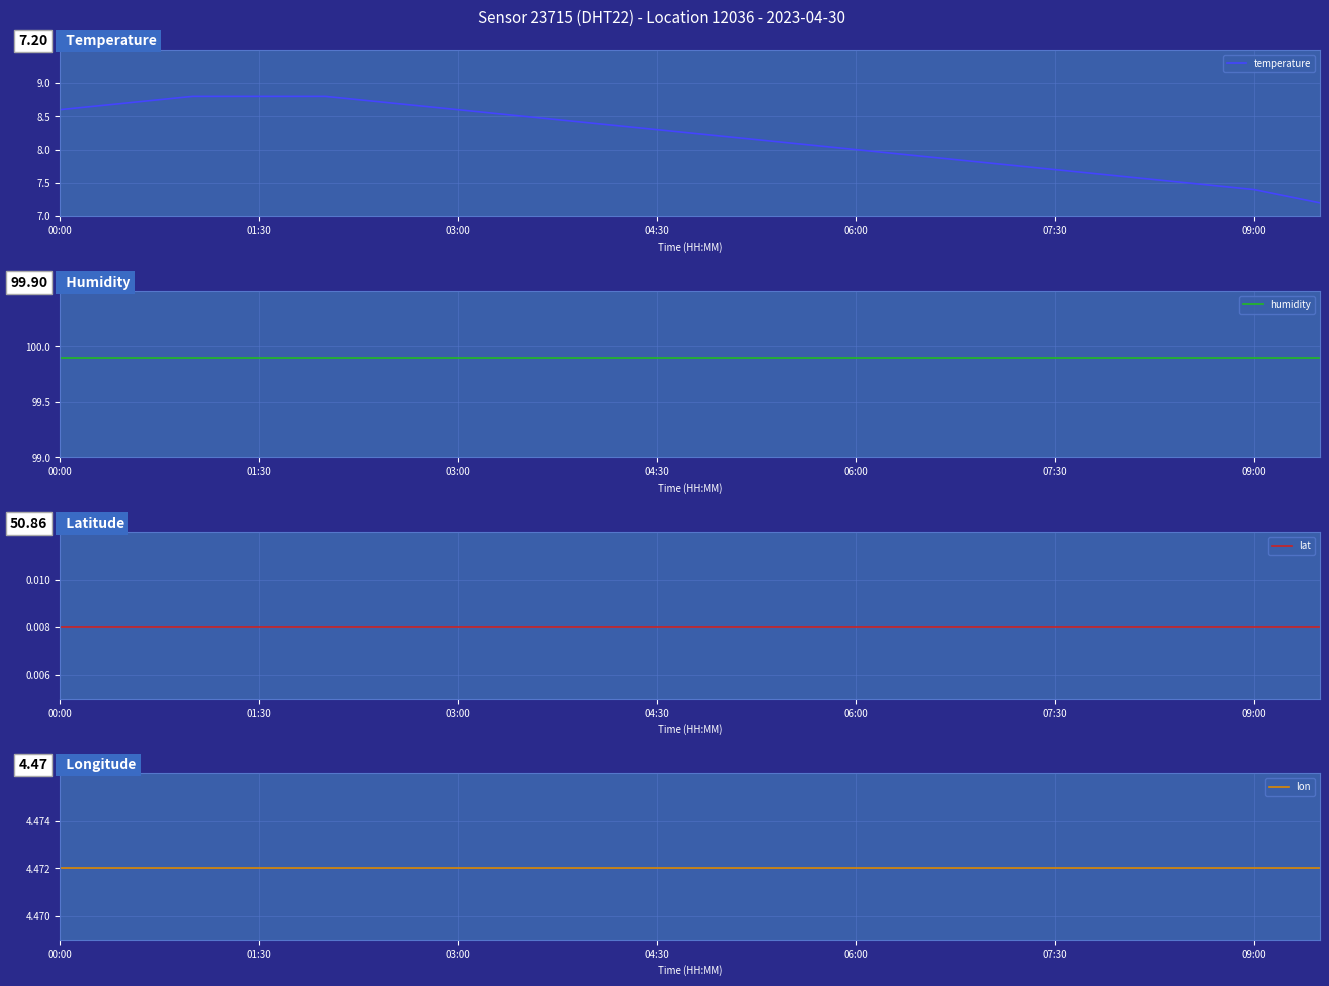

The temperature series shows 8.6 at 00:00. True or false?

True